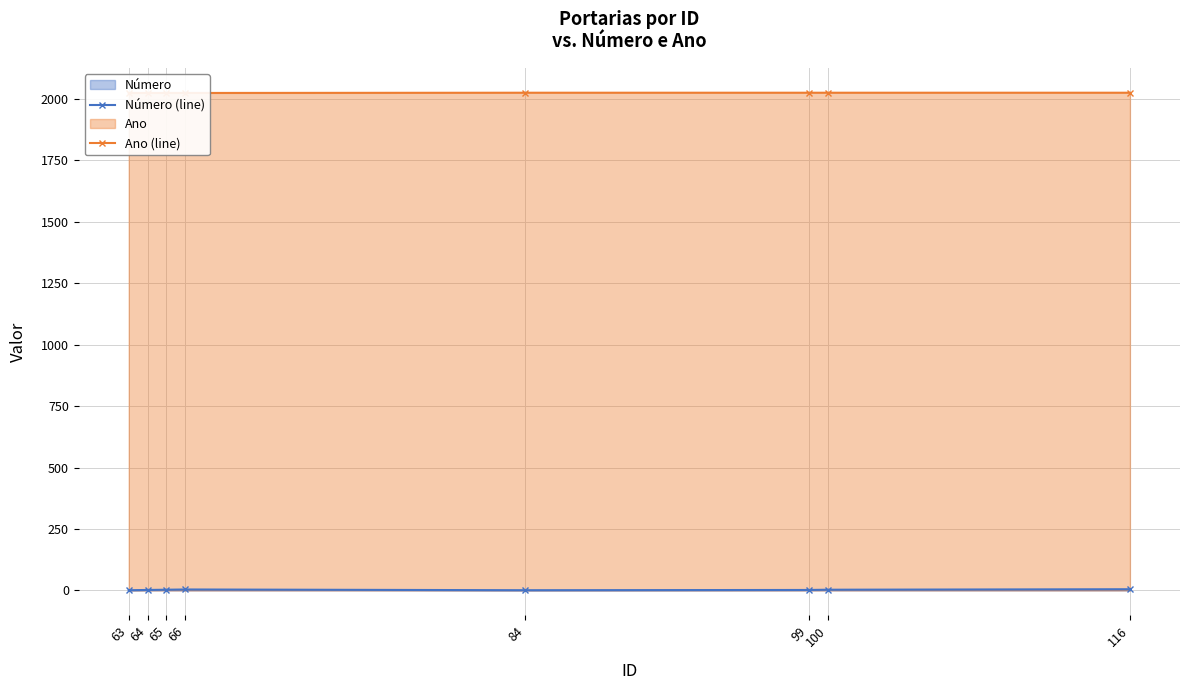

What is the maximum value for Número (line)?

5